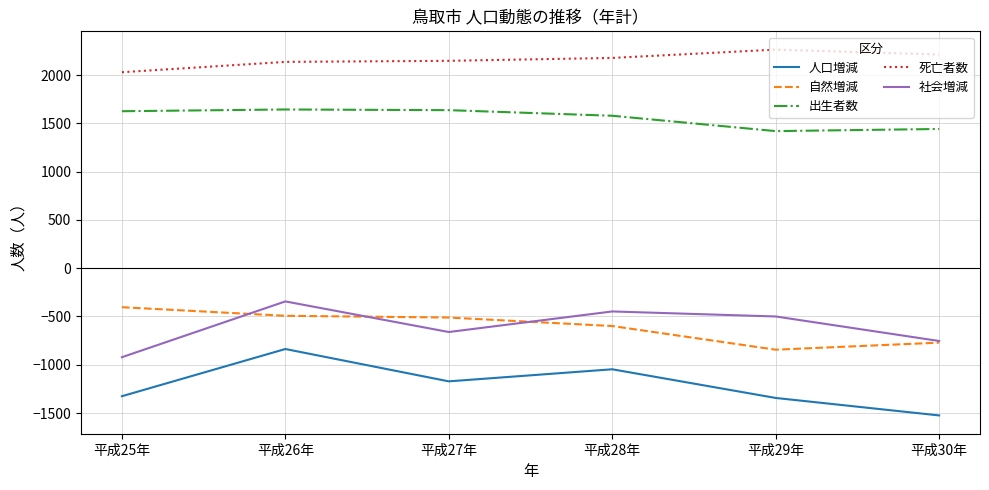

What is the lowest value of the 出生者数 series?

1420